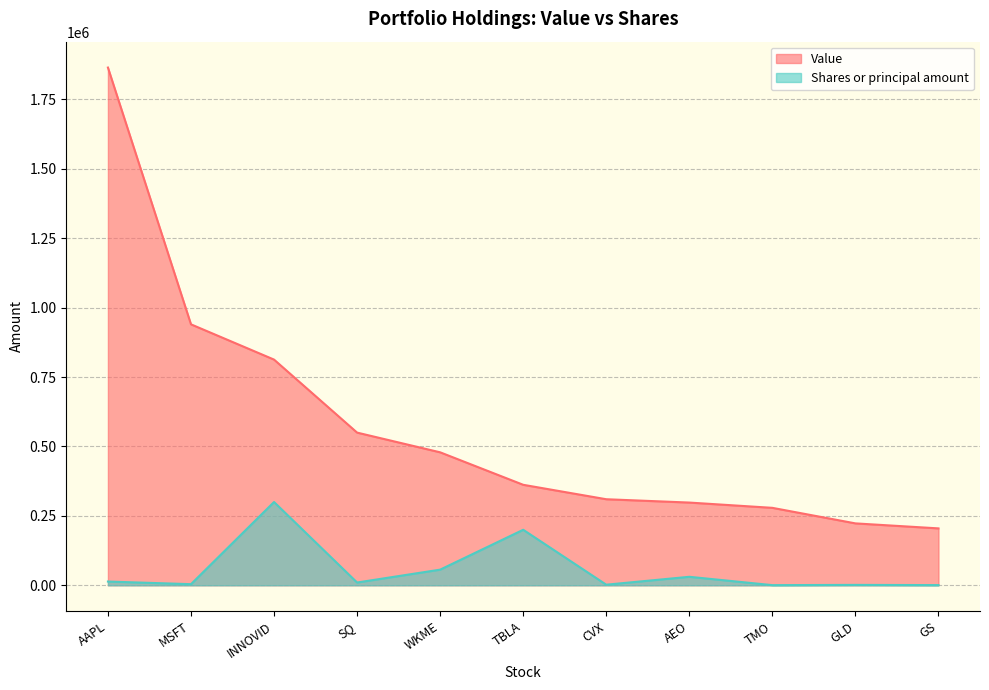

What is the average value of the Shares or principal amount series?

56306